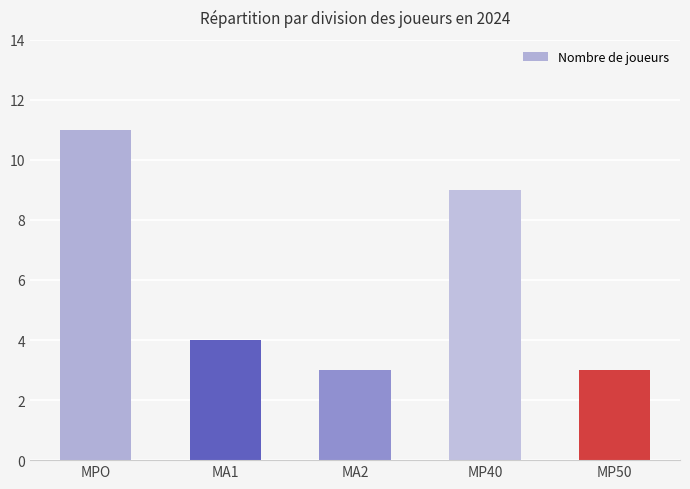

Reading left to right, list all the values displayed in this chart.

MPO=11	MA1=4	MA2=3	MP40=9	MP50=3